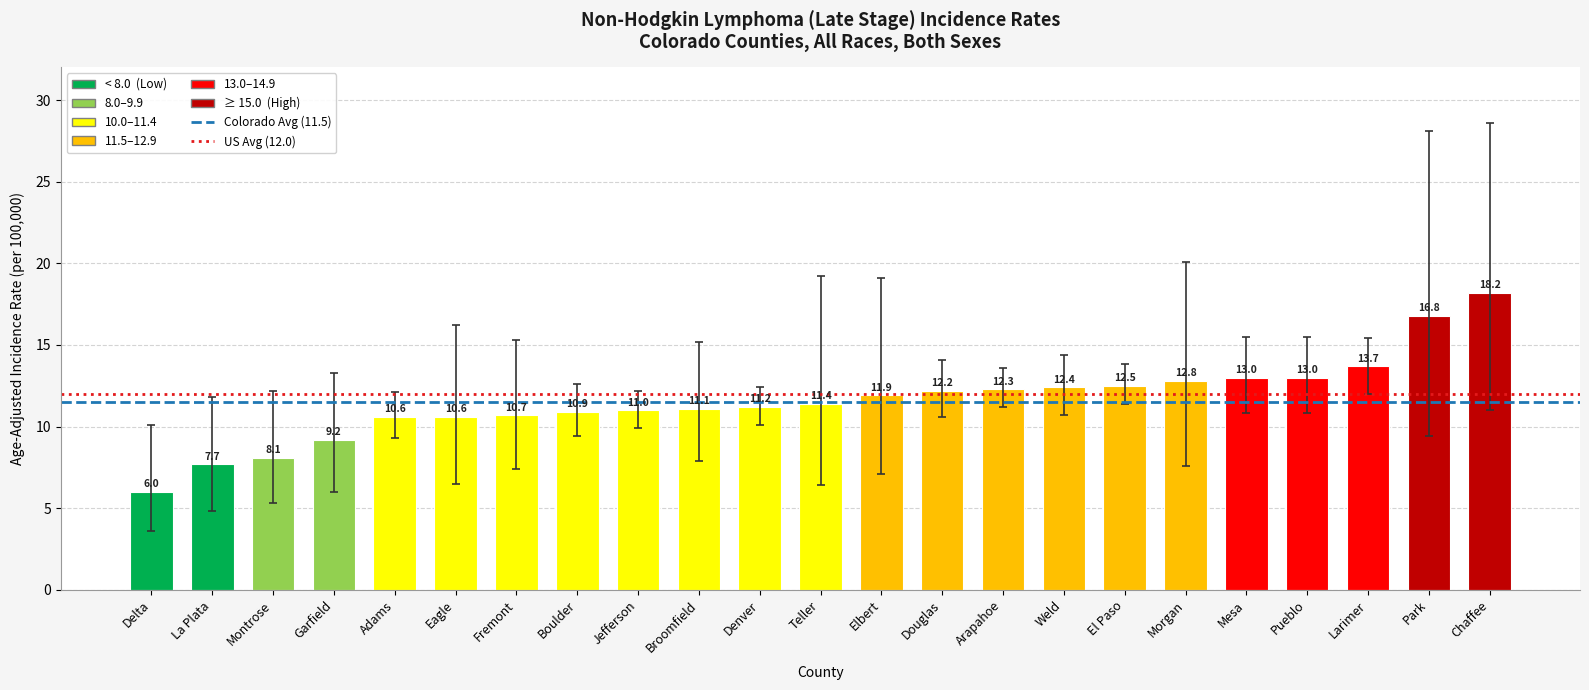

What is the label of the 15th bar from the left?

Arapahoe